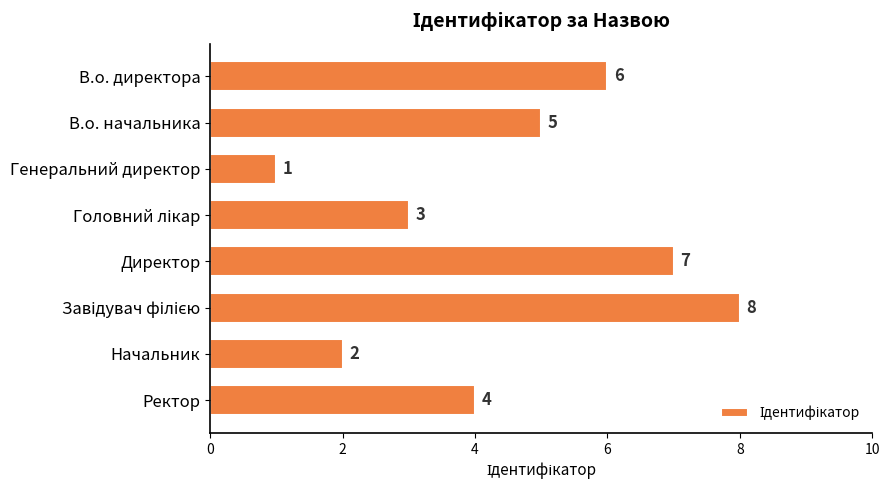

What is the change in value from Генеральний директор to Директор?

+6